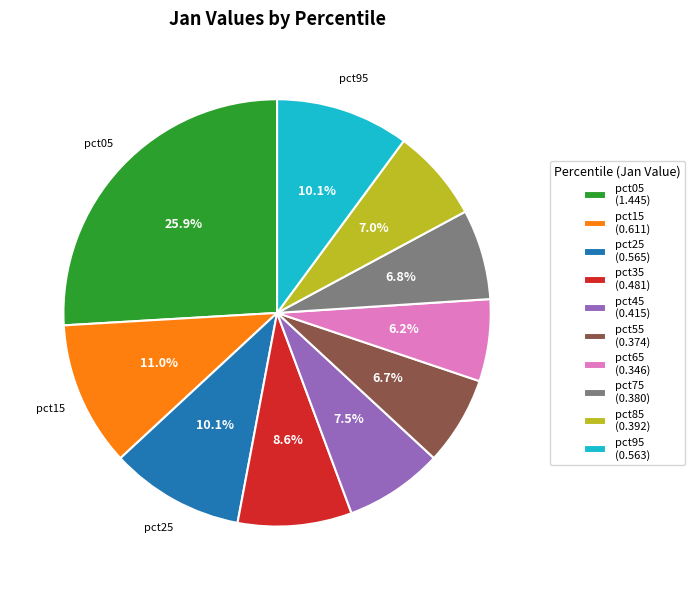

Combined, do pct65 and pct25 account for over 50%?

No